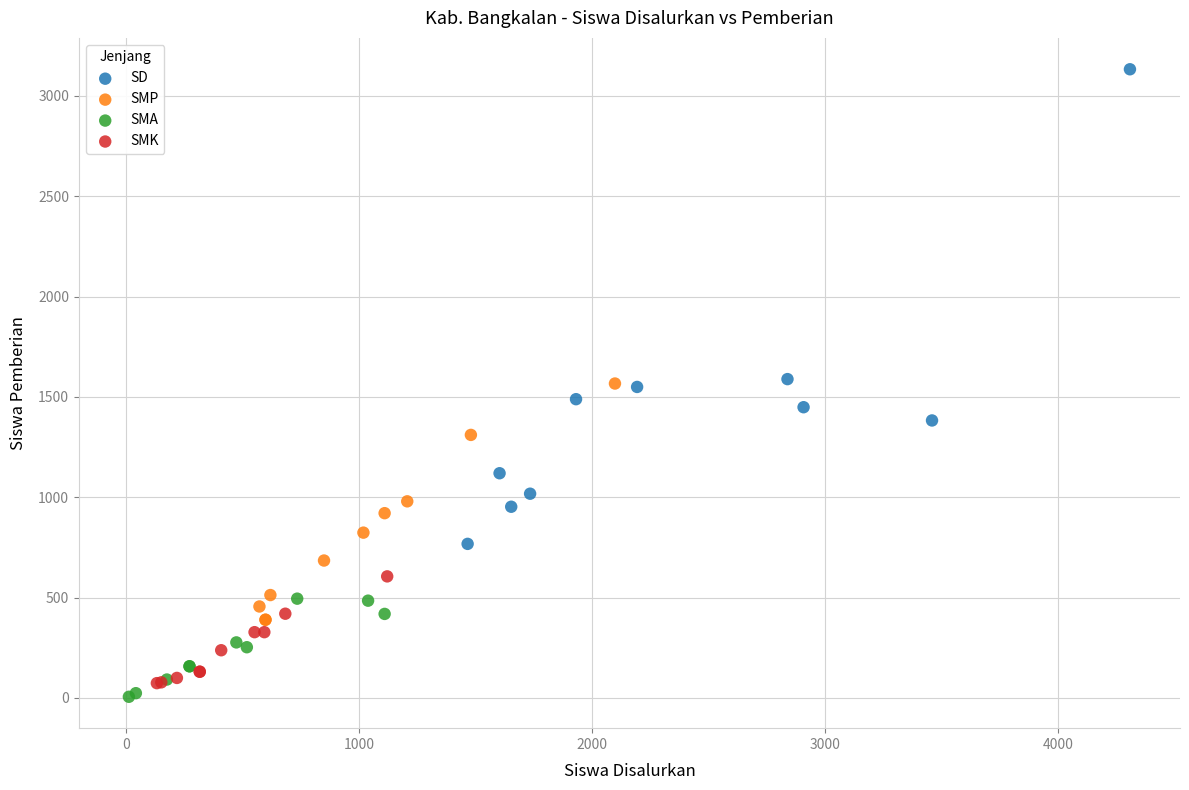

Which series has the largest Y range (max minus min)?

SD